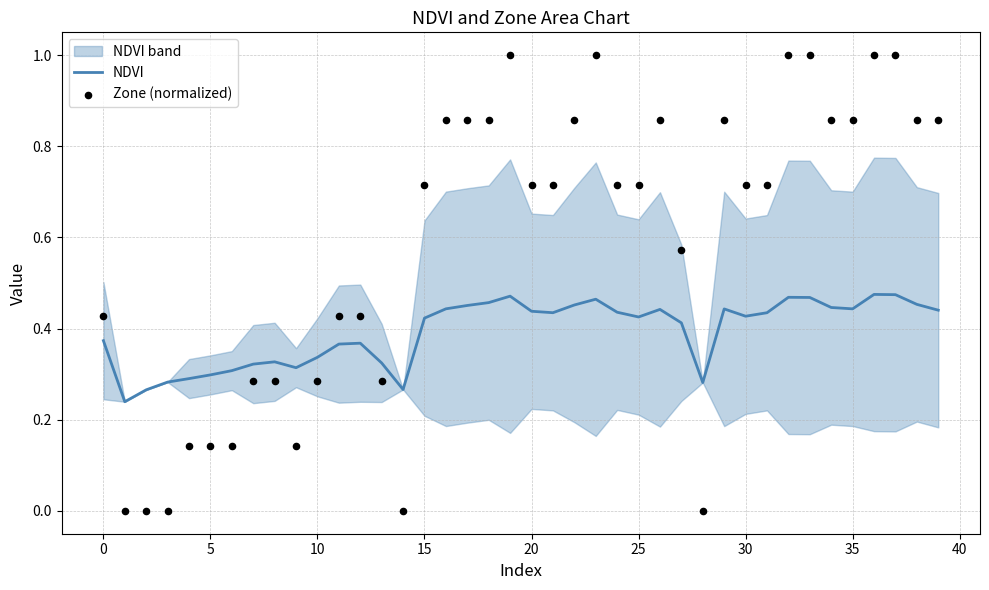

At how many categories does at least one series exceed 0?

40